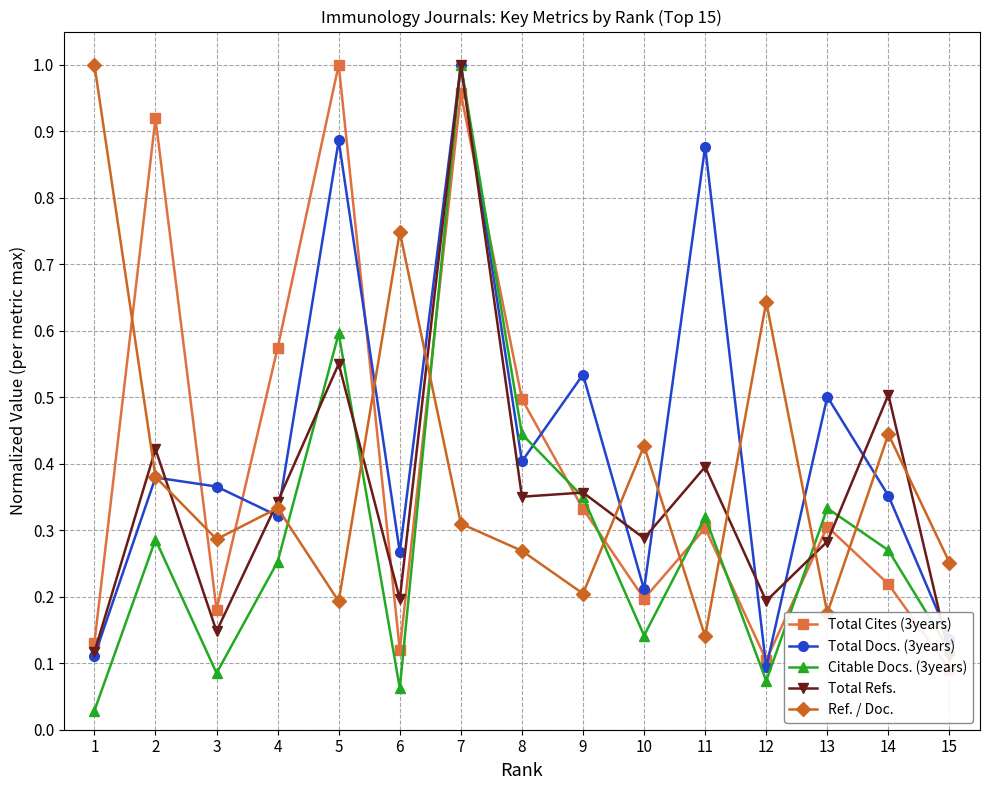

What is the highest value of the Total Refs. series?

1.0